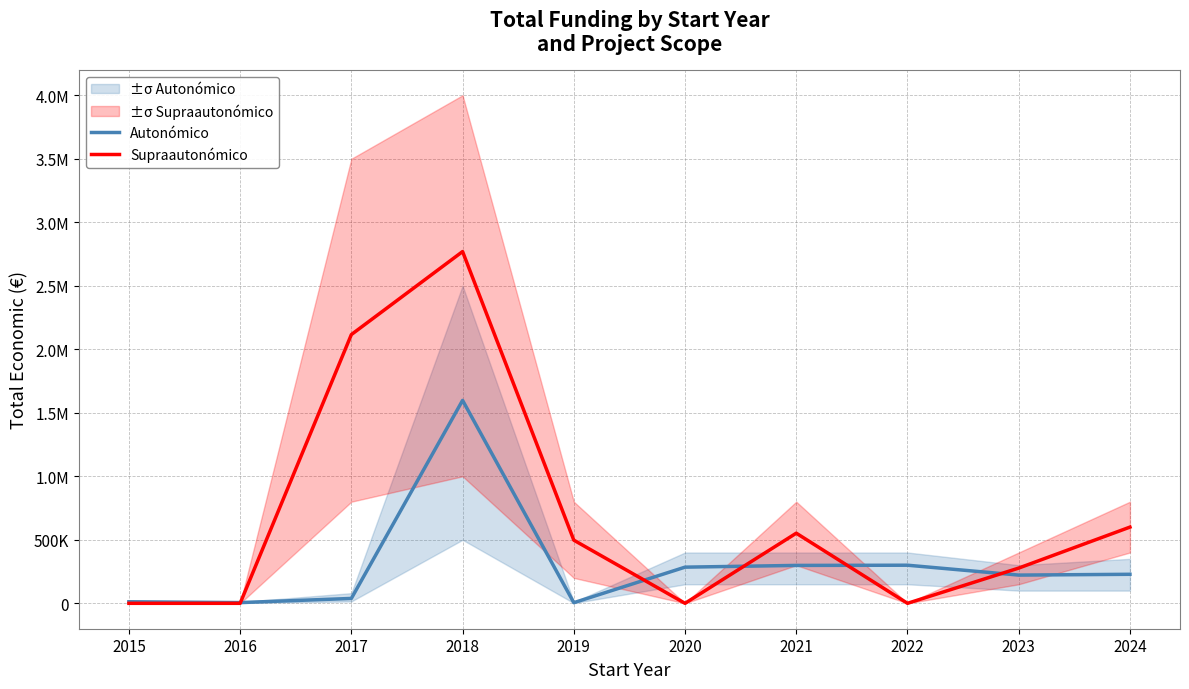

What is the maximum value for Autonómico?

1597786